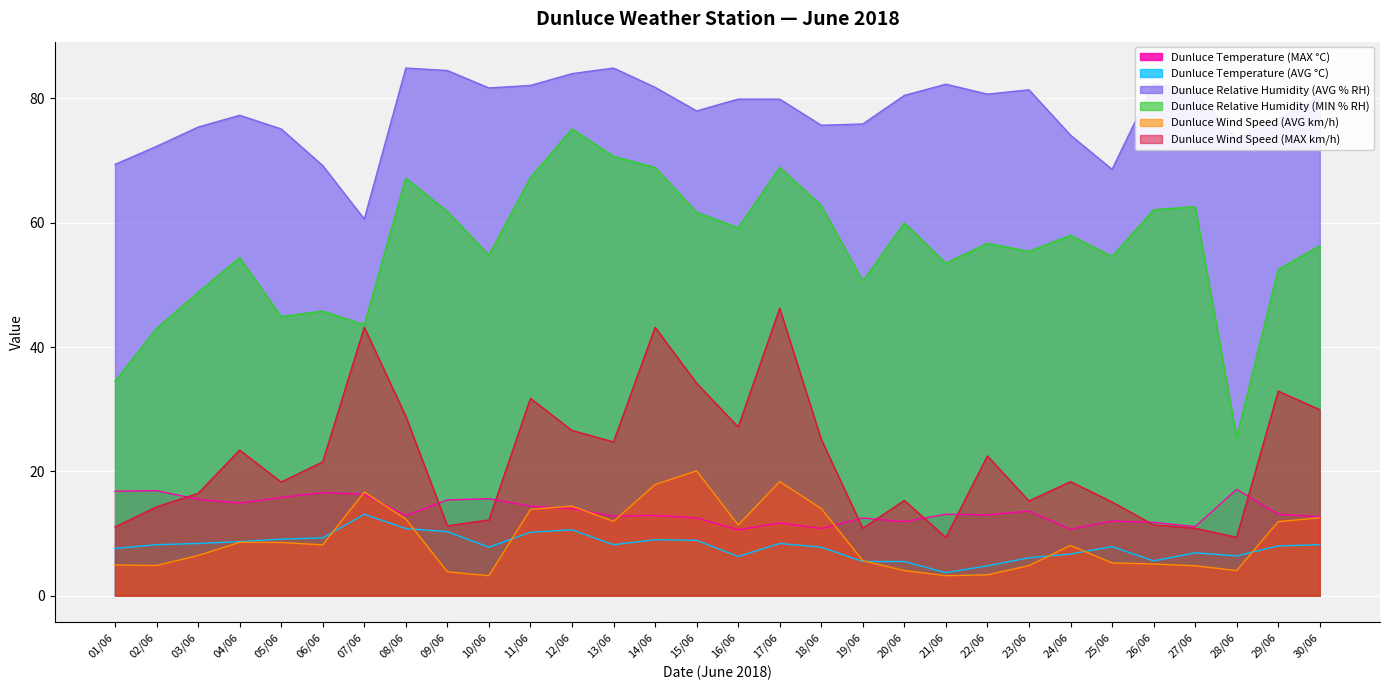

Which series has the largest total across all categories?

Dunluce Relative Humidity (AVG % RH)